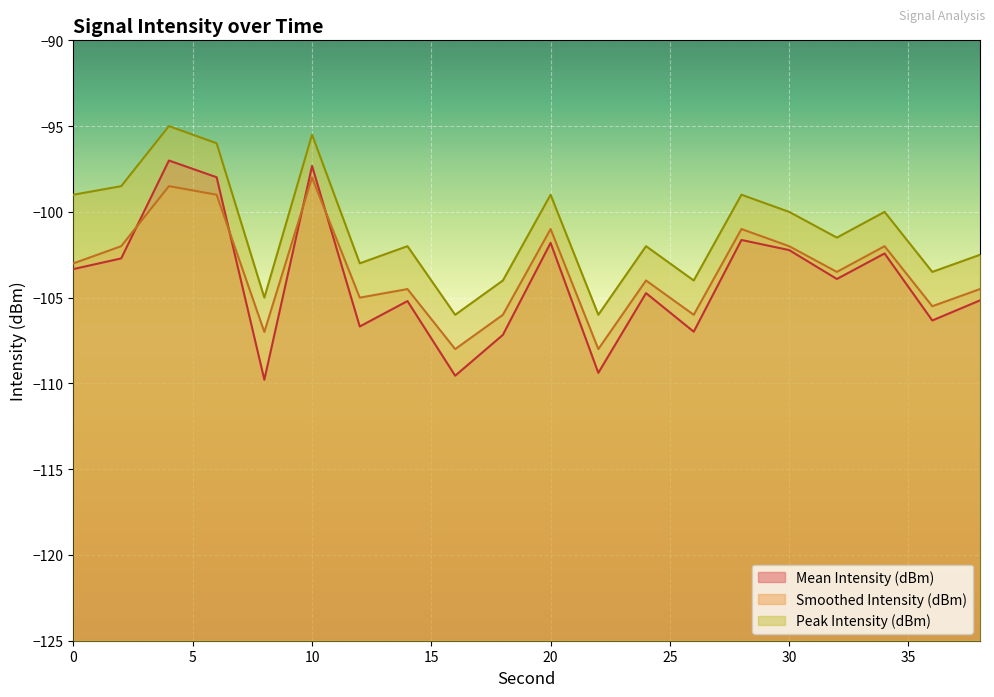

What is the value of the Mean Intensity (dBm) point at the 14th from the left?

-107.0